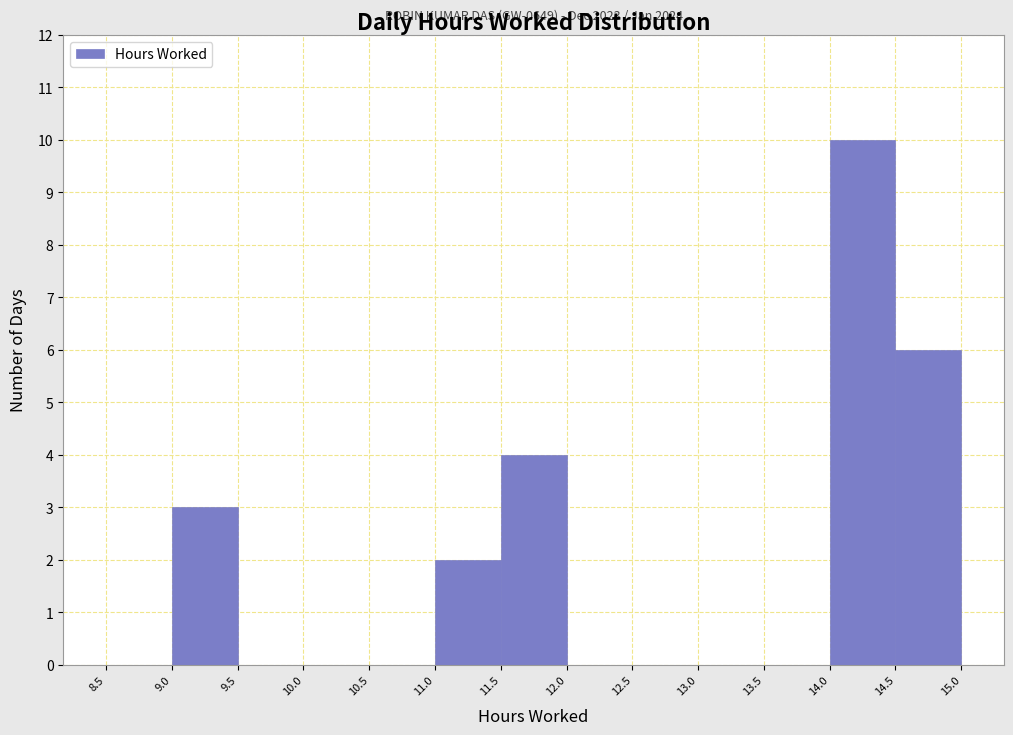

Over which range of the x-axis is the bar tallest?

14.0 to 14.5